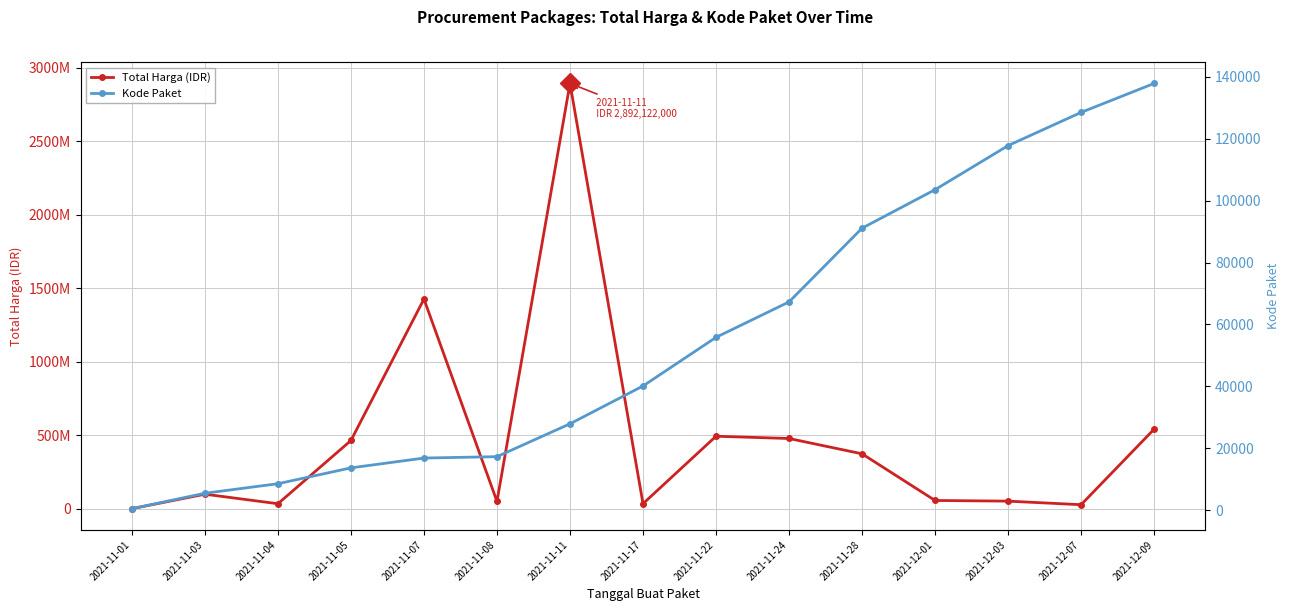

How many lines are shown in the chart?

2